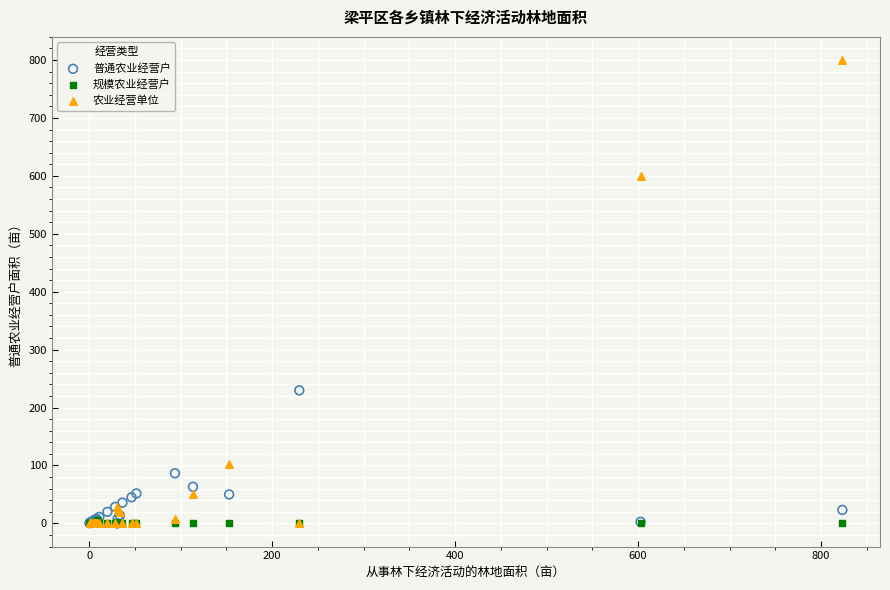

Which series reaches the maximum Y coordinate?

农业经营单位